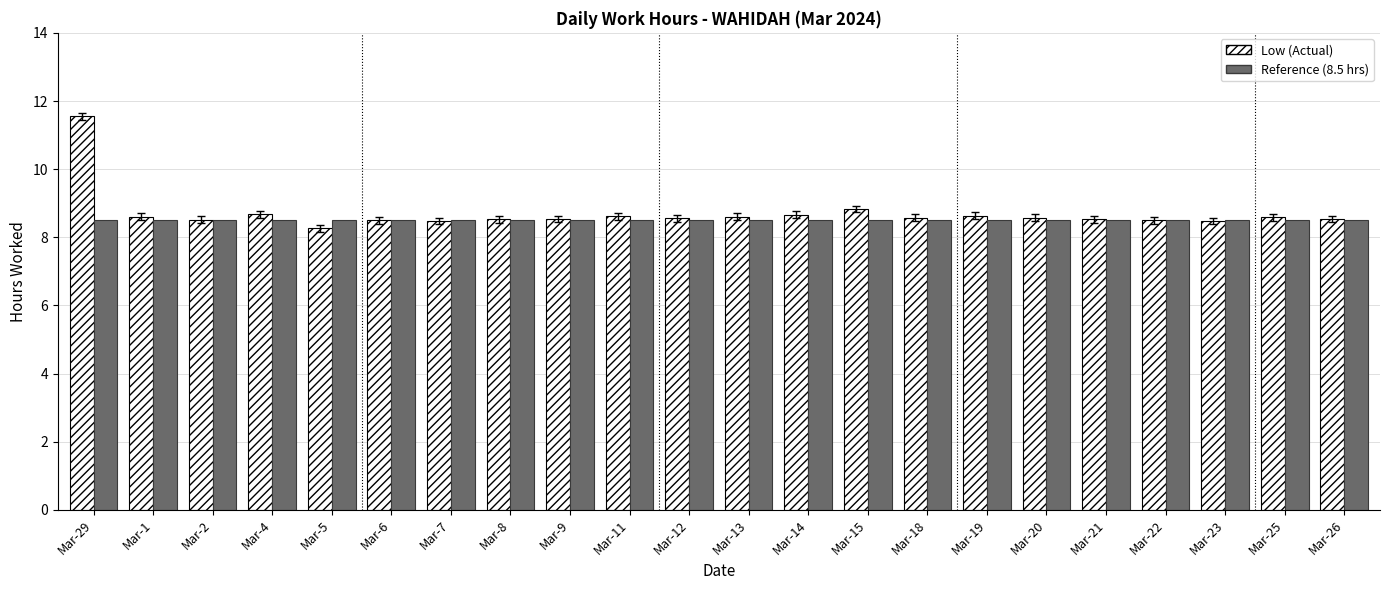

What is the maximum value shown in the chart?

11.6